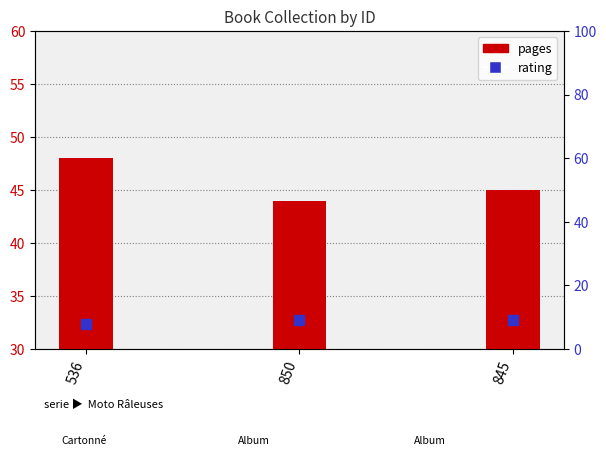

Is the value of pages at 850 greater than the value of rating at 845?

Yes